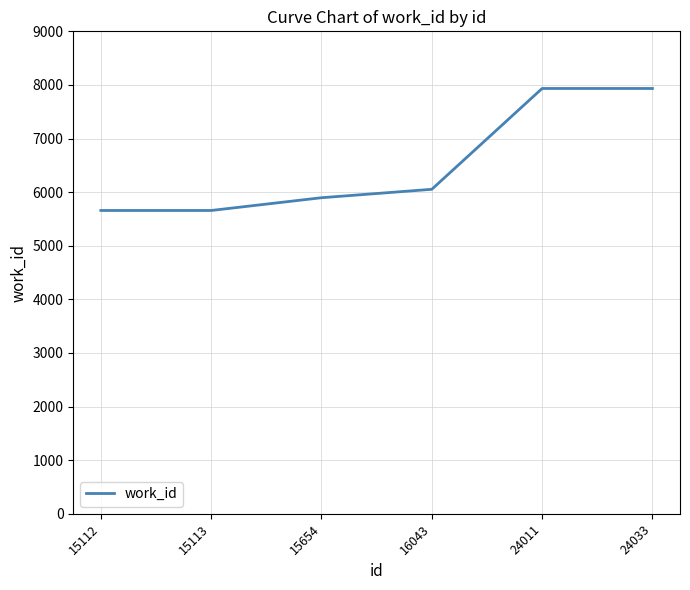

What is the change in value from 16043 to 24011?

+1881